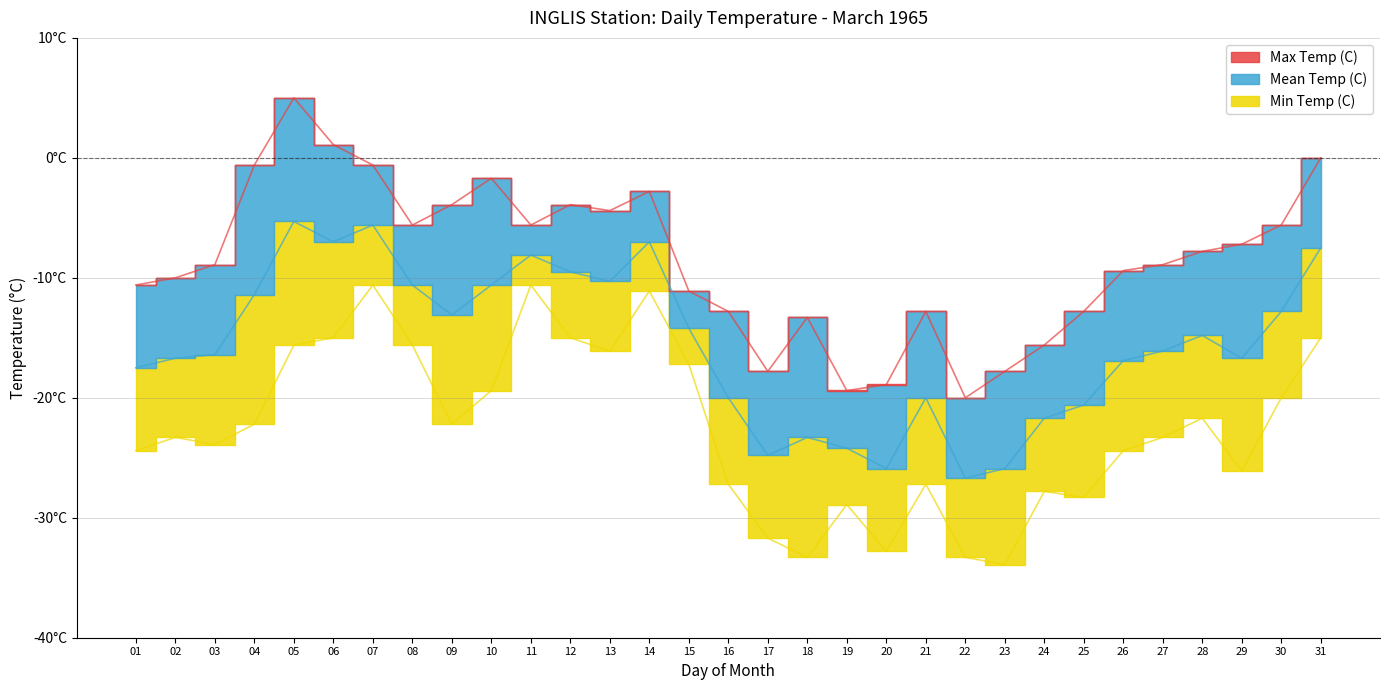

At 31, list the series in order from smallest to largest.

Min Temp (C), Mean Temp (C), Max Temp (C)